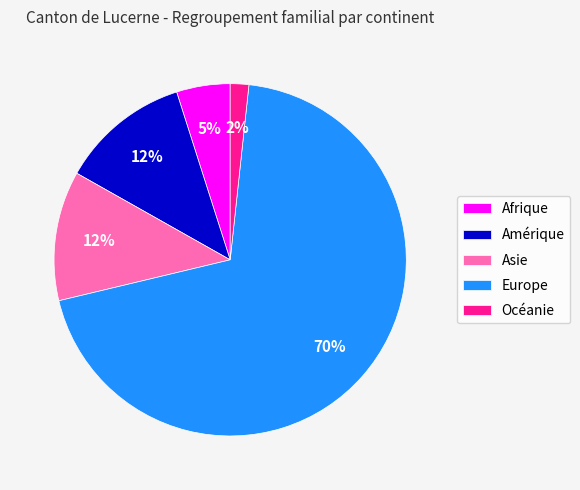

To the nearest percent, what percentage of the pie is Asie?

12%